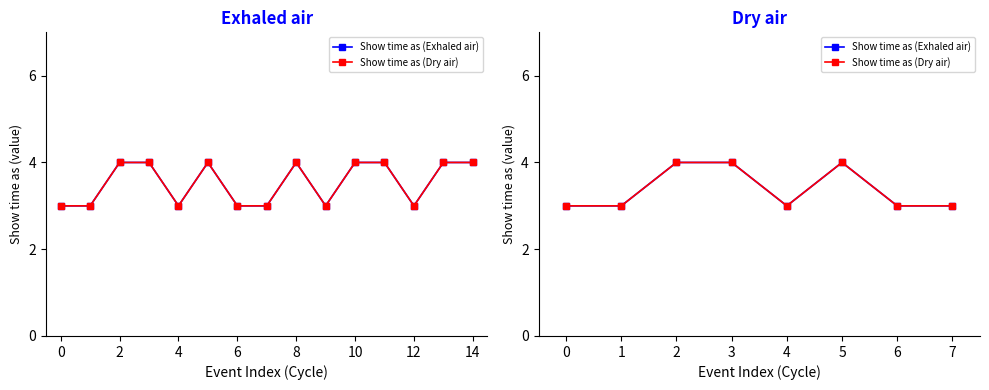

Read the Show time as (Dry air) value at 4.

3